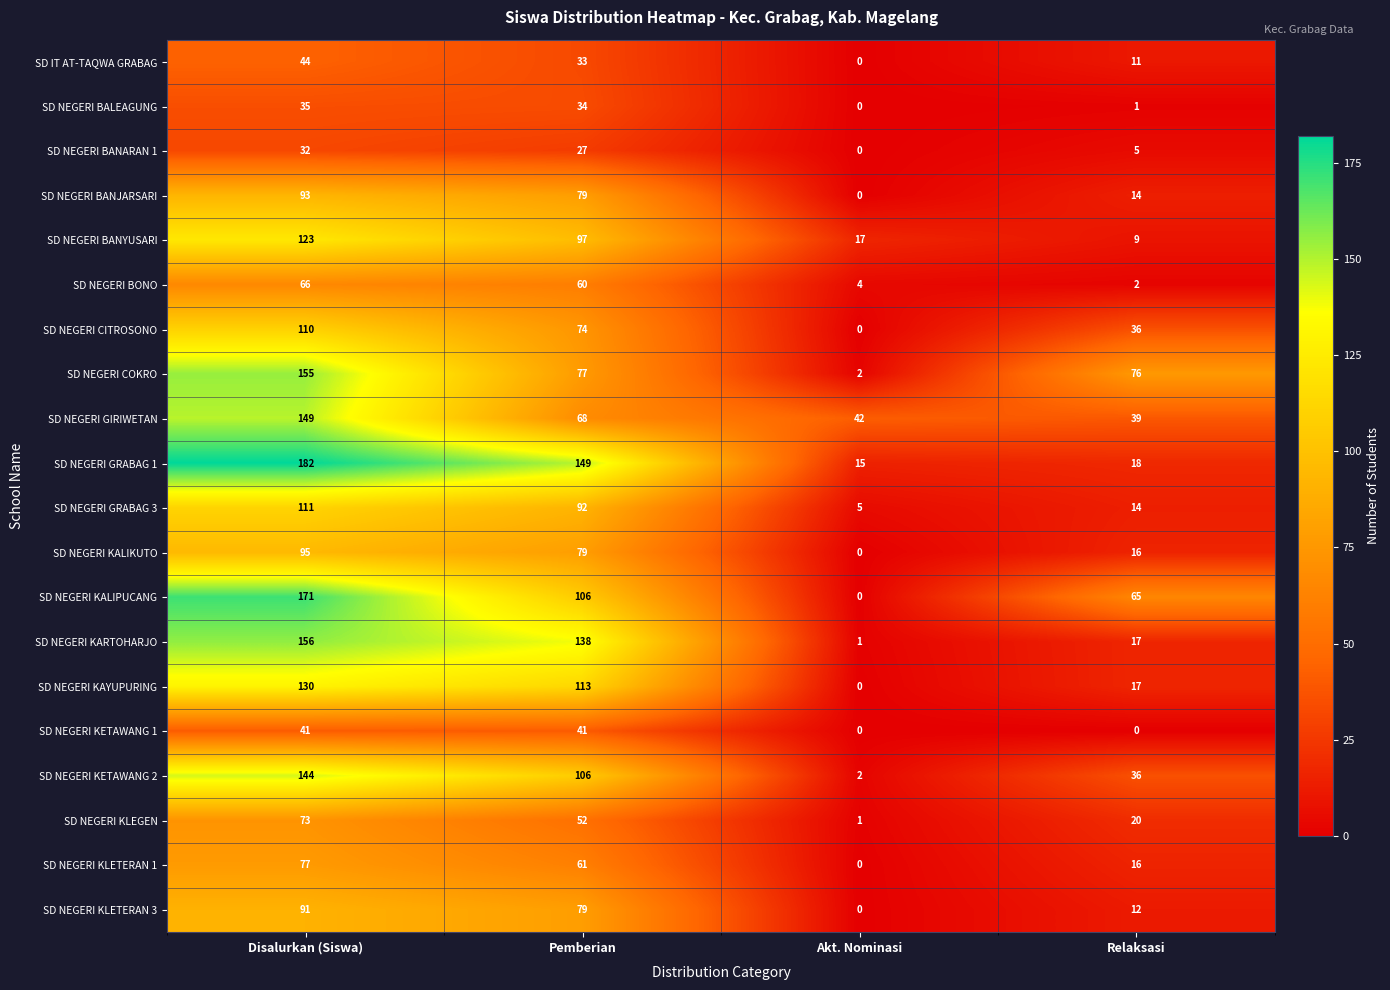

What is the difference between the maximum and second lowest values in the SD NEGERI GRABAG 1 series?

164